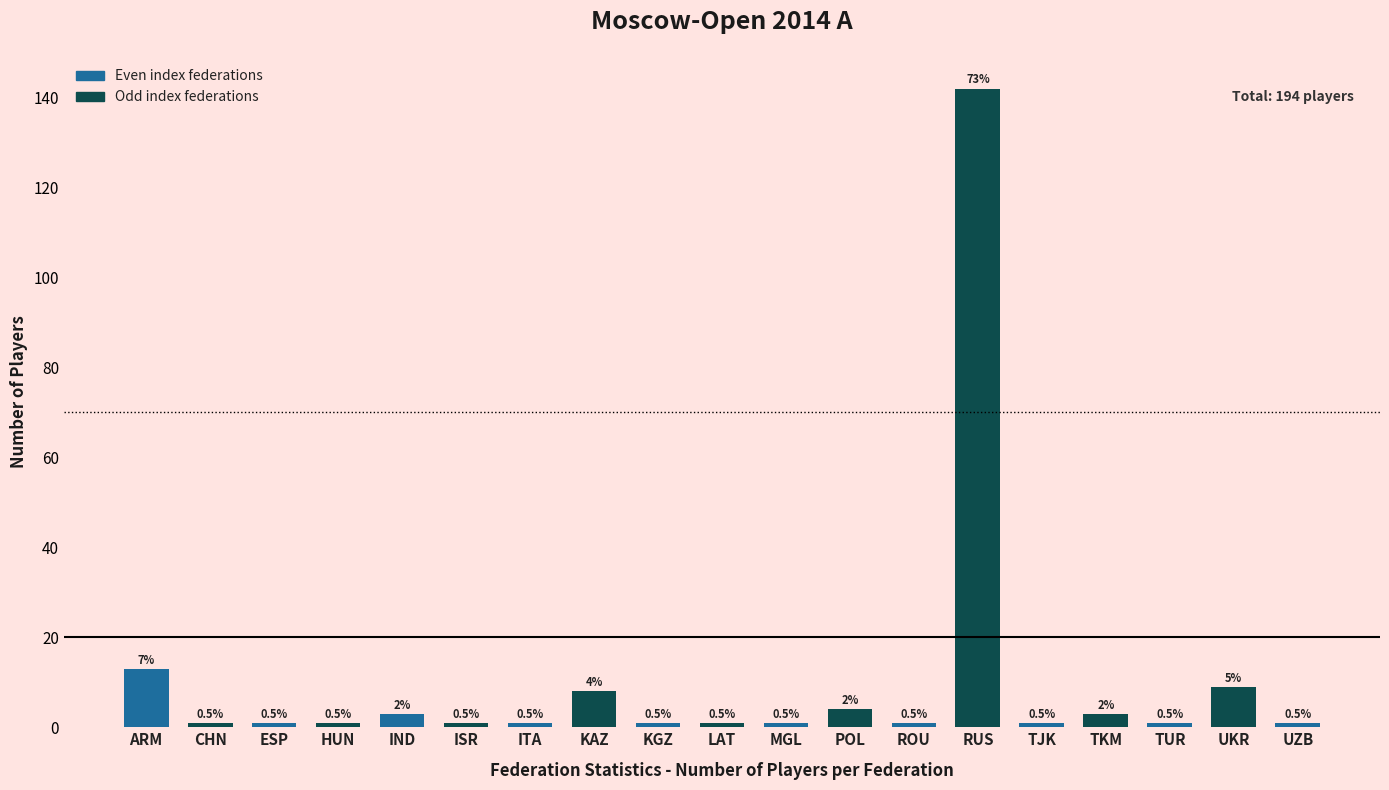

Reading right to left, transcribe all the data shown in this chart.

UZB=1	UKR=9	TUR=1	TKM=3	TJK=1	RUS=142	ROU=1	POL=4	MGL=1	LAT=1	KGZ=1	KAZ=8	ITA=1	ISR=1	IND=3	HUN=1	ESP=1	CHN=1	ARM=13